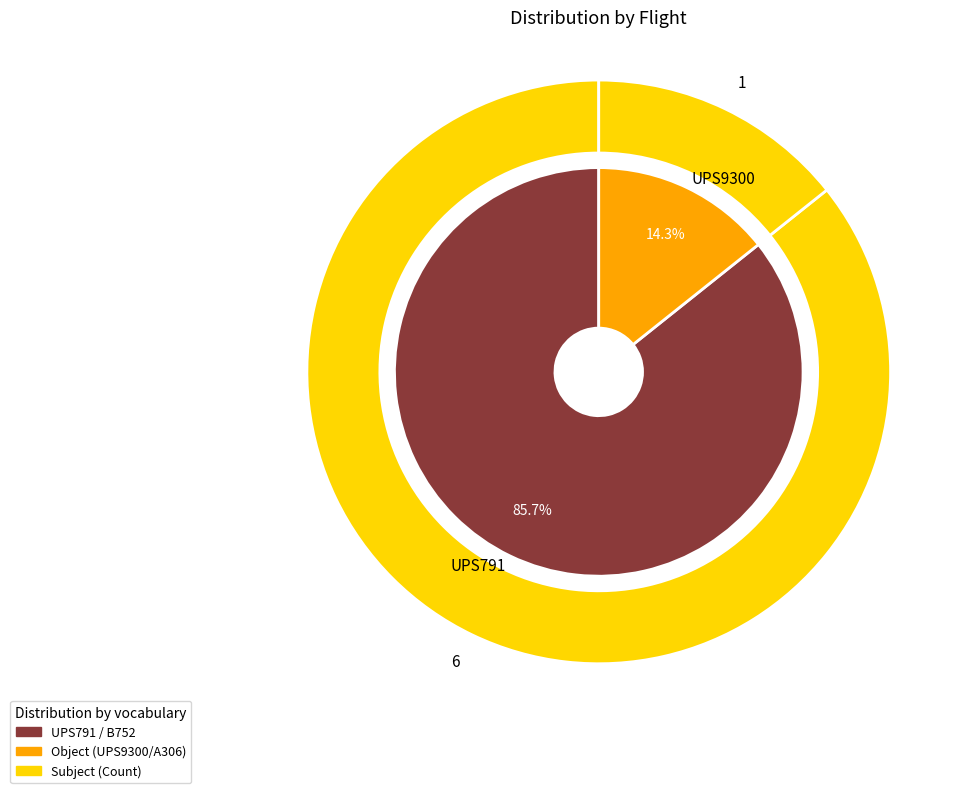

Which slice is the largest?

UPS791